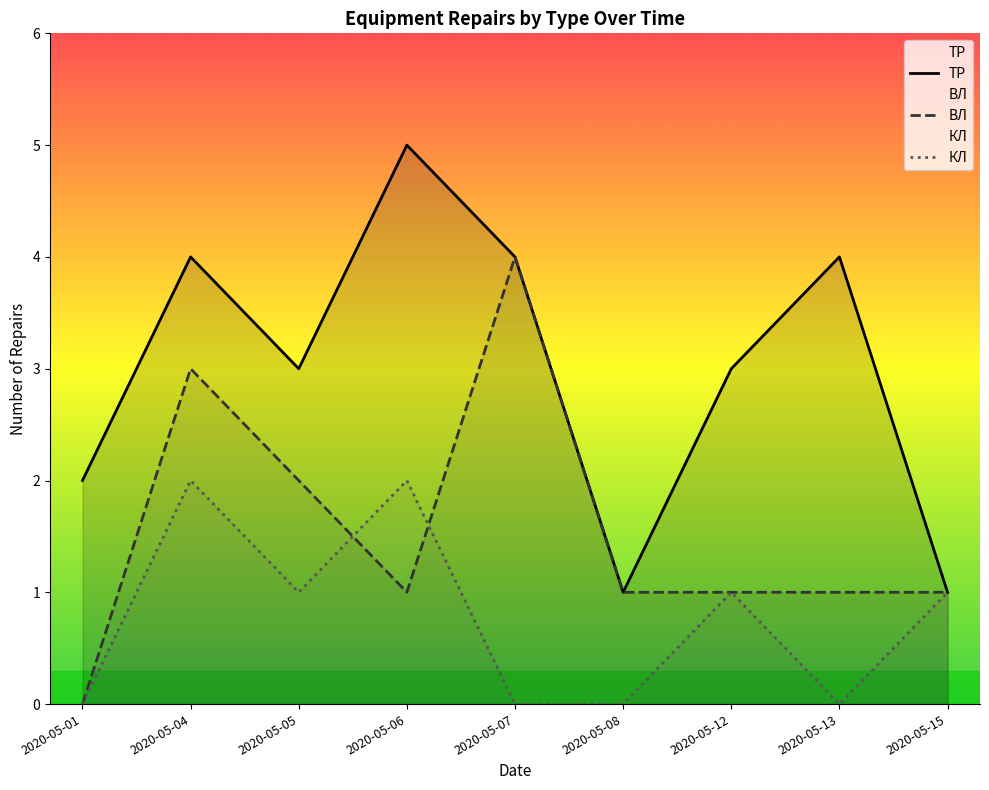

How many data points in КЛ are less than 1?

4